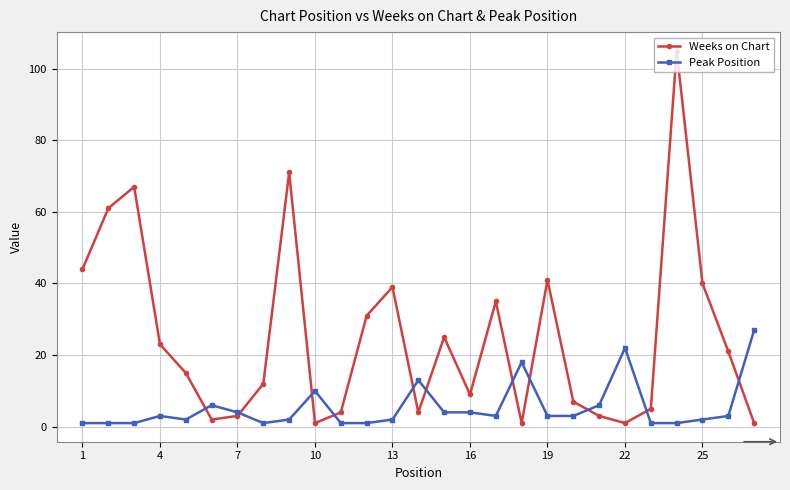

Is this an area chart (filled region under the line)?

No